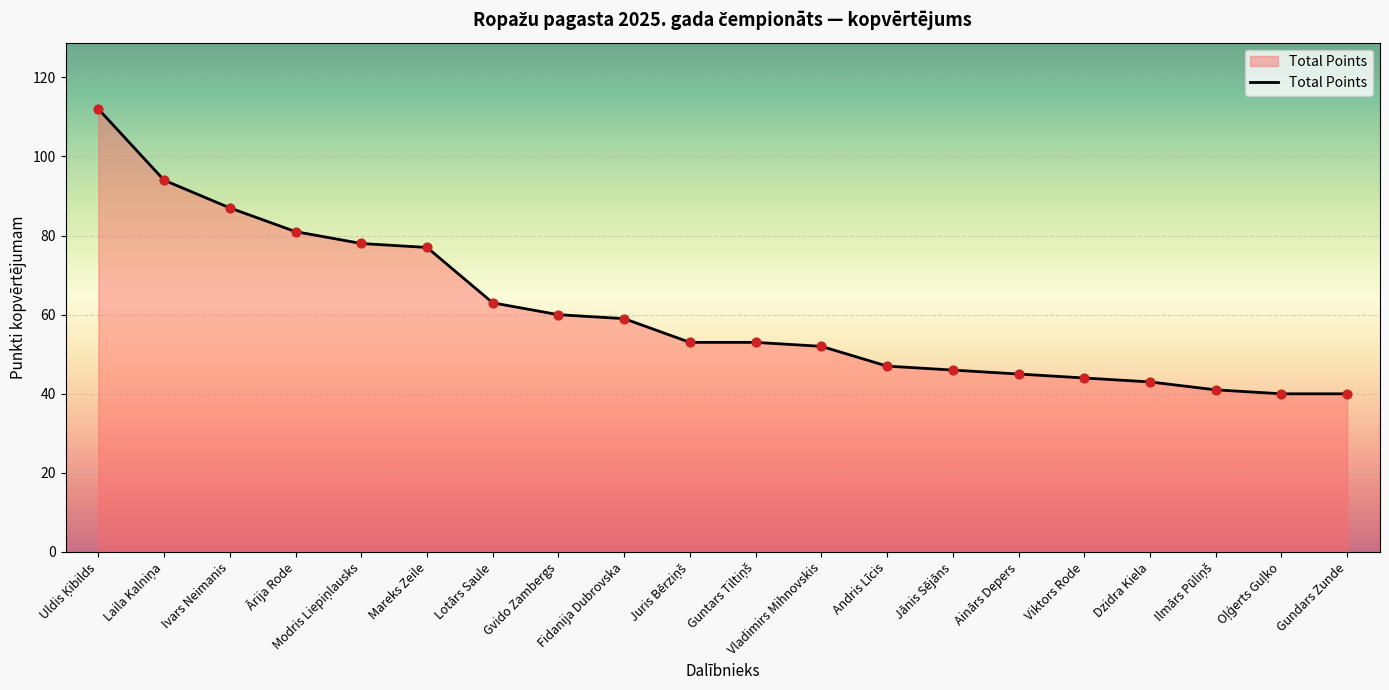

What is the change in value from Vladimirs Mihnovskis to Ainārs Depers?

-7